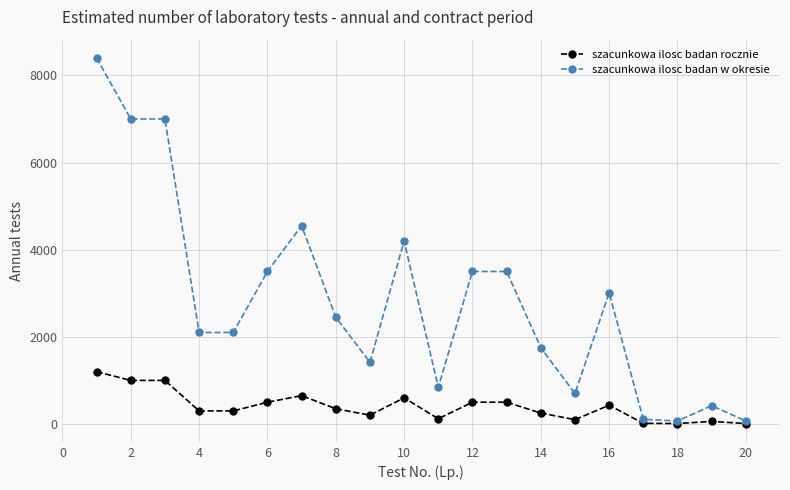

What are all the series names shown in the legend?

szacunkowa ilosc badan rocznie, szacunkowa ilosc badan w okresie